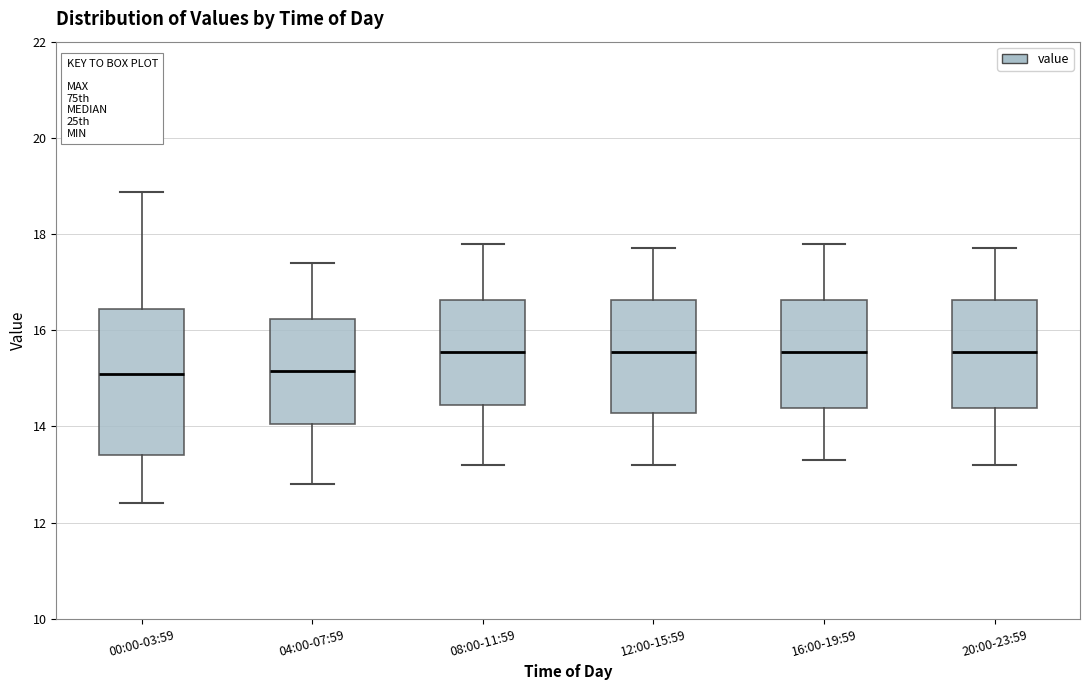

Reading left to right, transcribe this box plot: for each box, give where its median line is, the range the box spans, and where its two whiskers end, as read against the y-axis. The values are not printed on the chart, so give them approximately, as read against the axis.

00:00-03:59: median 15.0, box 13.4 to 16.4, whiskers 12.4 to 18.8
04:00-07:59: median 15.2, box 14.0 to 16.2, whiskers 12.8 to 17.4
08:00-11:59: median 15.6, box 14.4 to 16.6, whiskers 13.2 to 17.8
12:00-15:59: median 15.6, box 14.2 to 16.6, whiskers 13.2 to 17.8
16:00-19:59: median 15.6, box 14.4 to 16.6, whiskers 13.4 to 17.8
20:00-23:59: median 15.6, box 14.4 to 16.6, whiskers 13.2 to 17.8